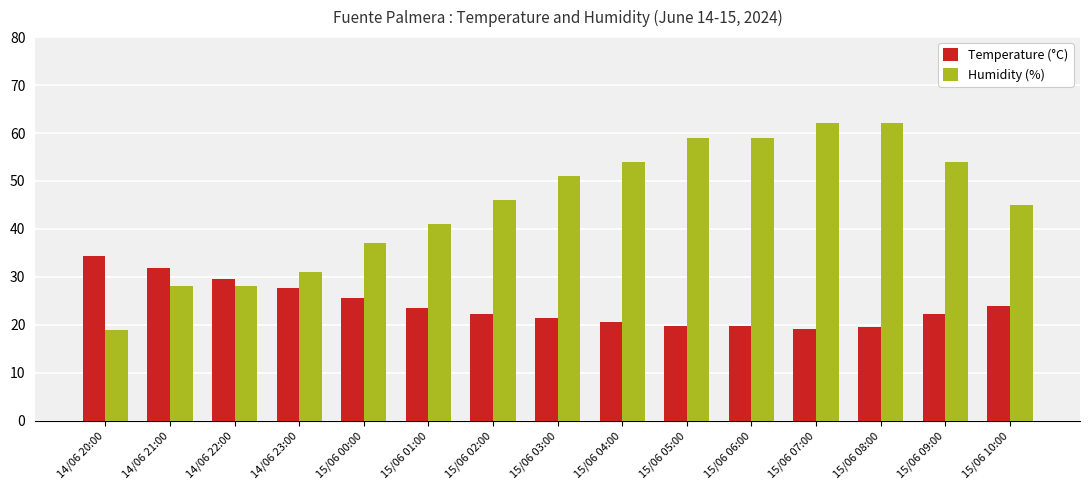

At which label is Humidity (%) closest to 40?

15/06 01:00